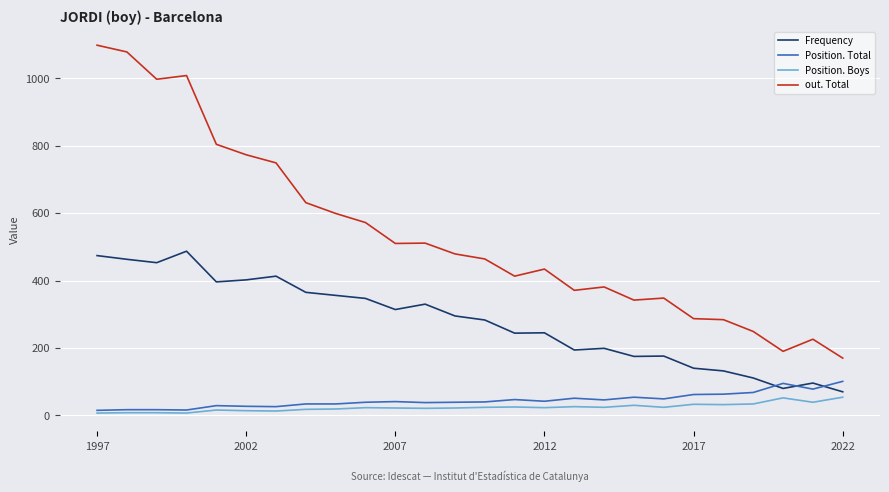

What is the difference between the maximum and minimum values in the Frequency series?

417